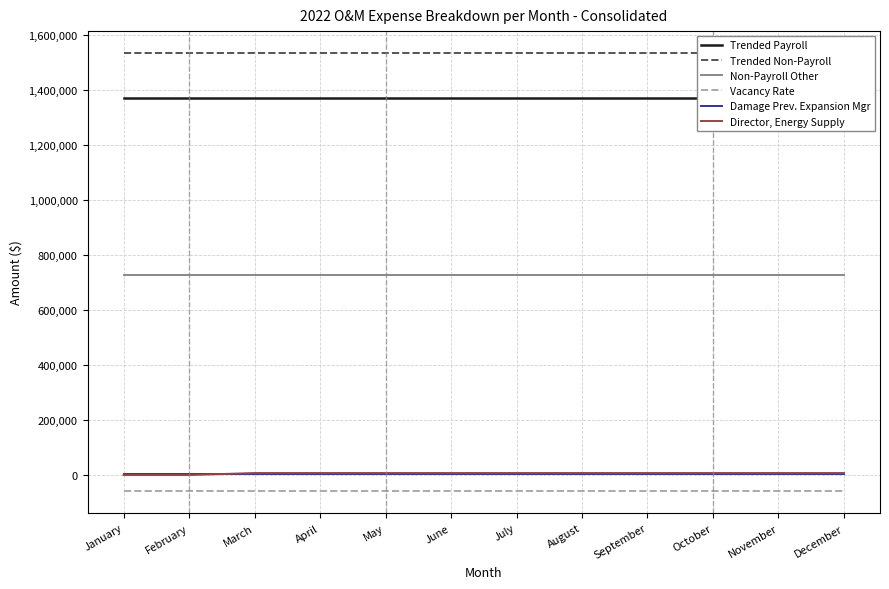

Is the value of Director, Energy Supply at May greater than the value of Trended Non-Payroll at December?

No